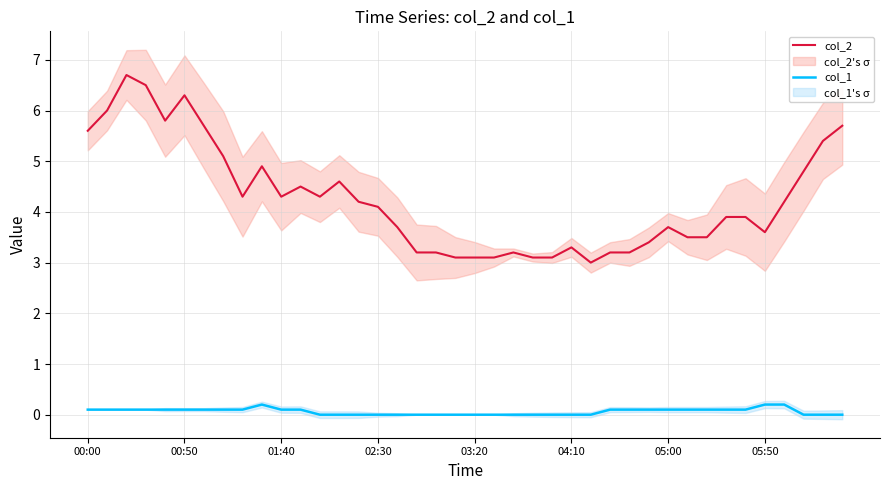

Is it true that col_2 equals 4.6 at 13?

True